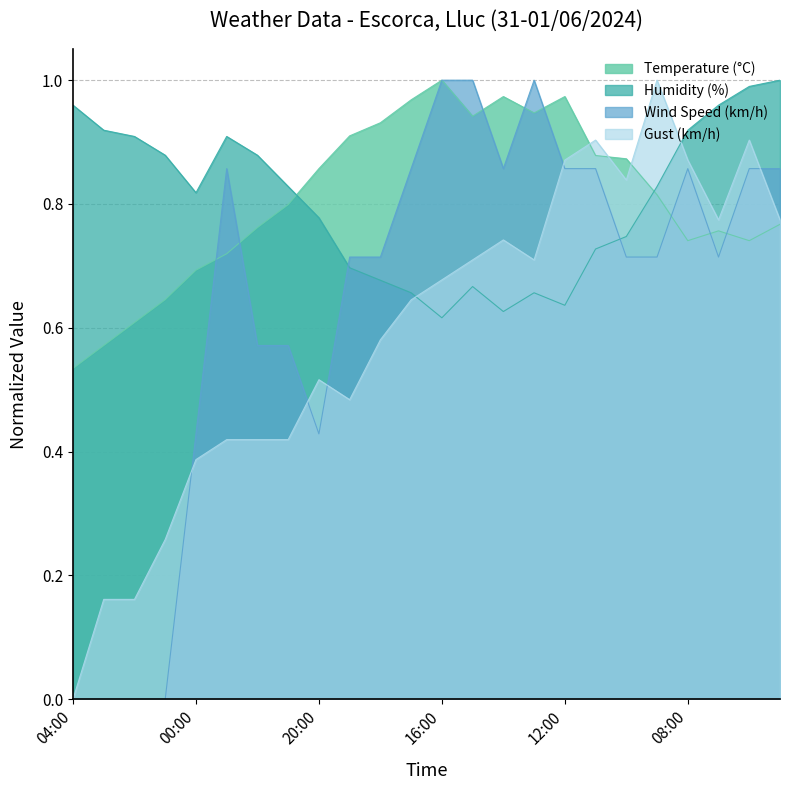

True or false: Wind Speed (km/h) has a value of 1.6 at 15:00.

False